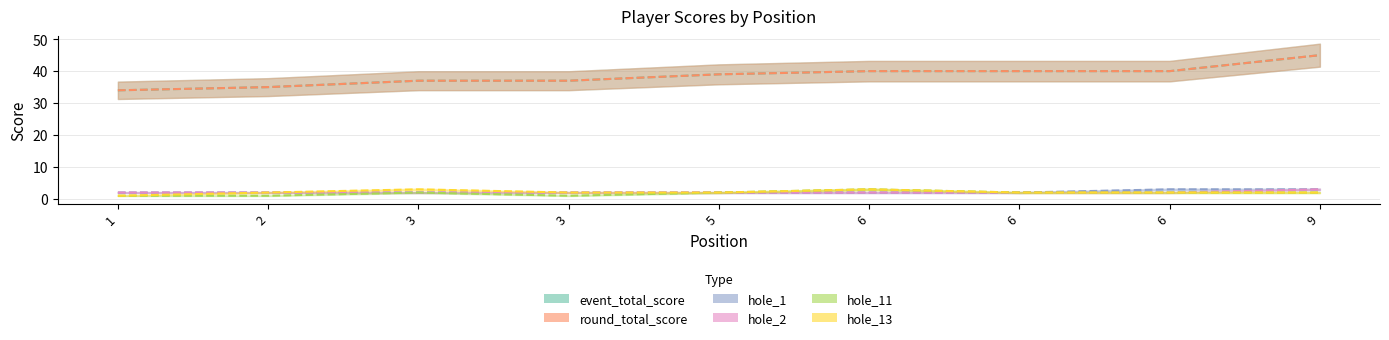

What is the value of the hole_1 point at the 7th from the left?

2